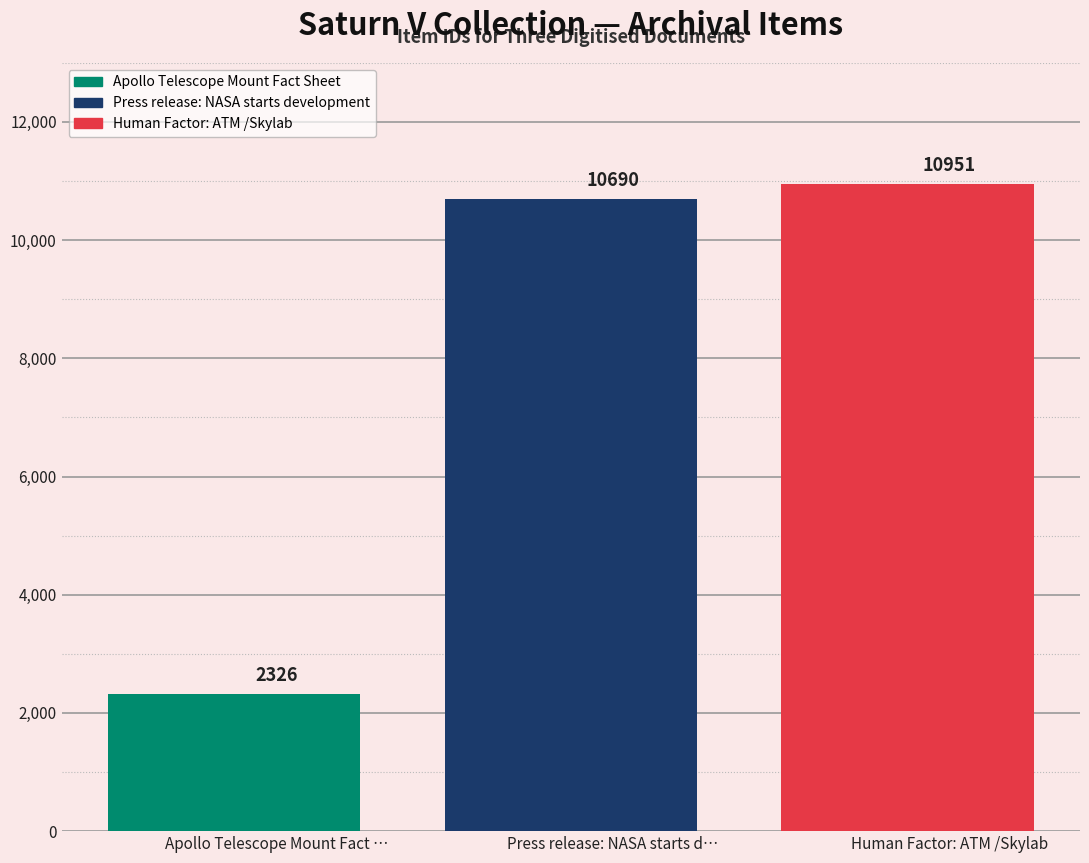

The chart shows a value of 2326 at Apollo Telescope Mount Fact …. True or false?

True